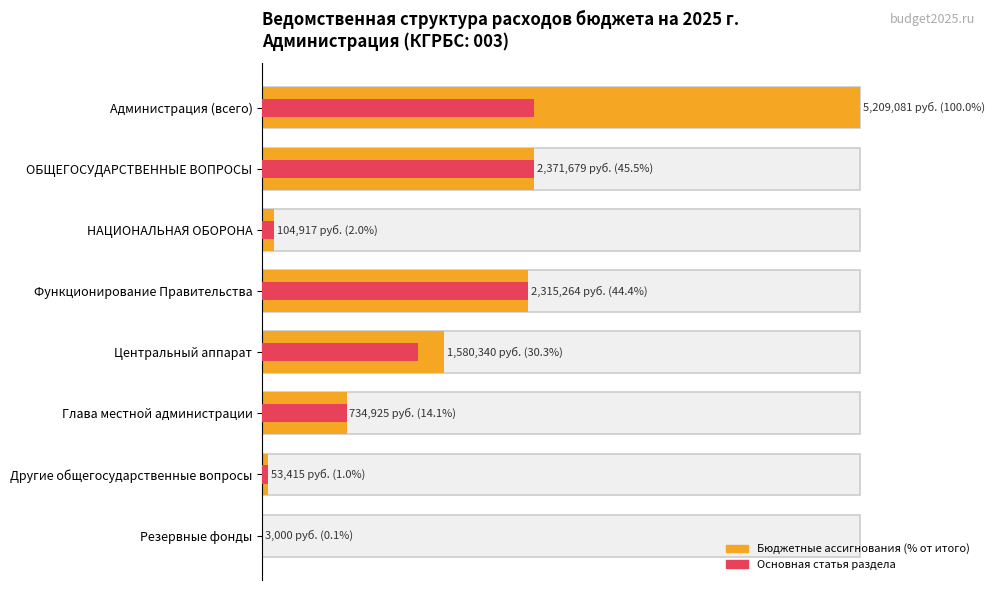

Between ОБЩЕГОСУДАРСТВЕННЫЕ ВОПРОСЫ and Центральный аппарат, which series saw the biggest shift?

Основная статья раздела